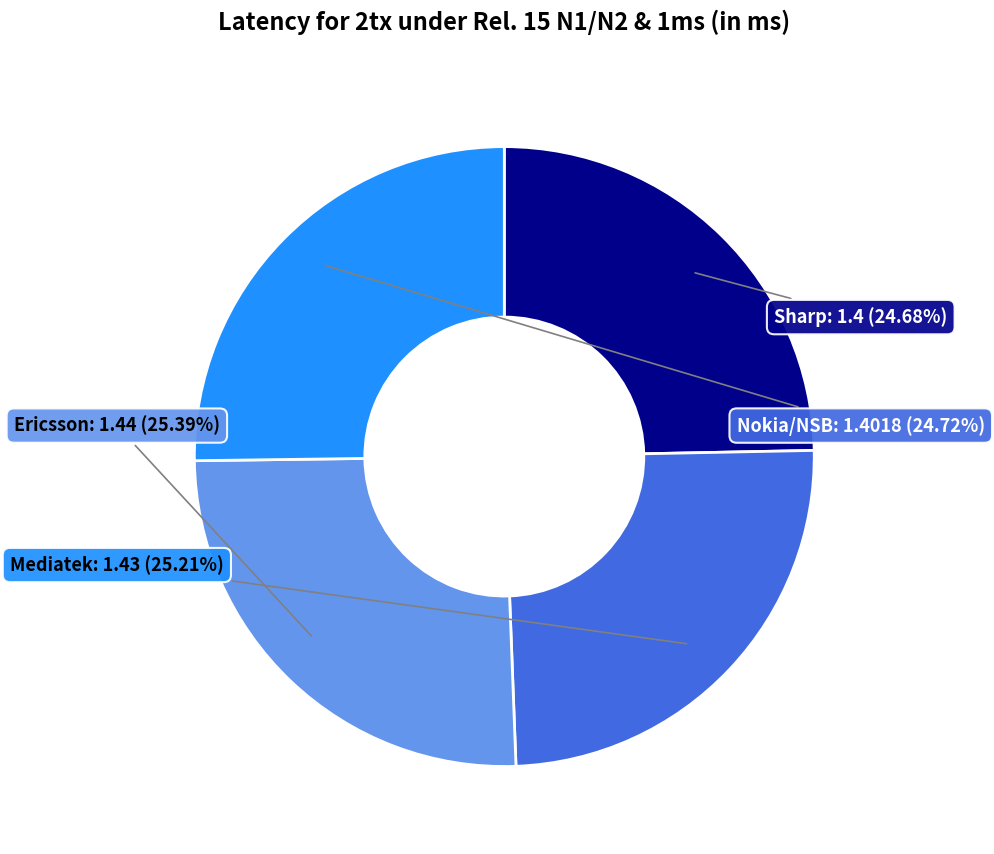

Which slice is the largest?

Ericsson